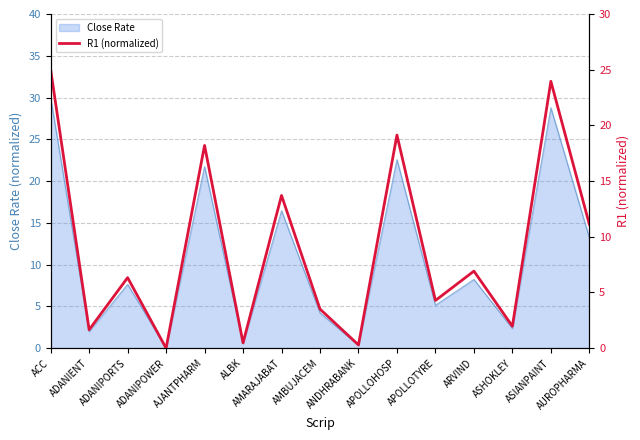

What is the highest value of the Close Rate series?

30.0